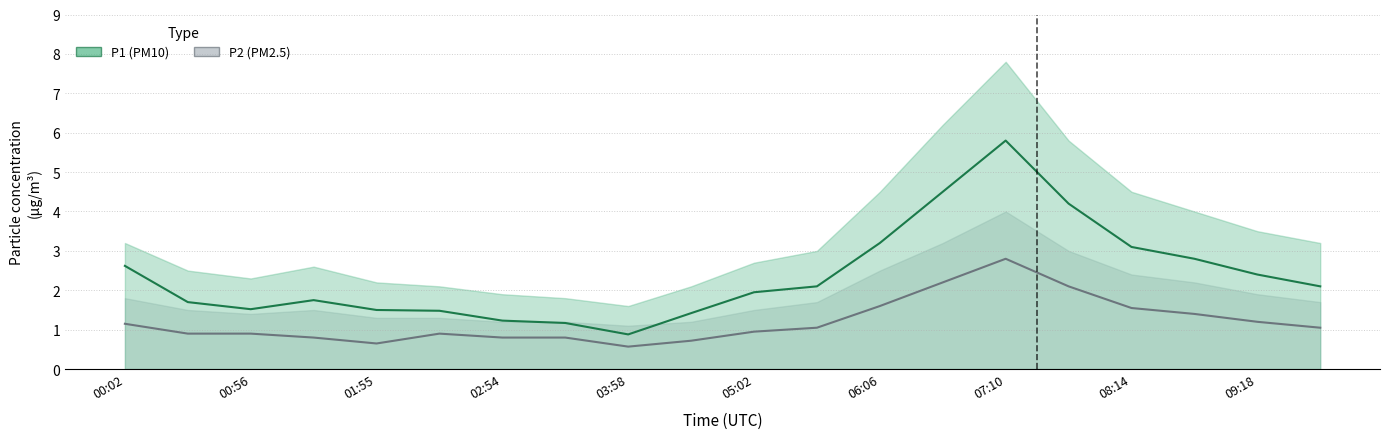

In P2, how many points are higher than both neighbors (excluding endpoints)?

2